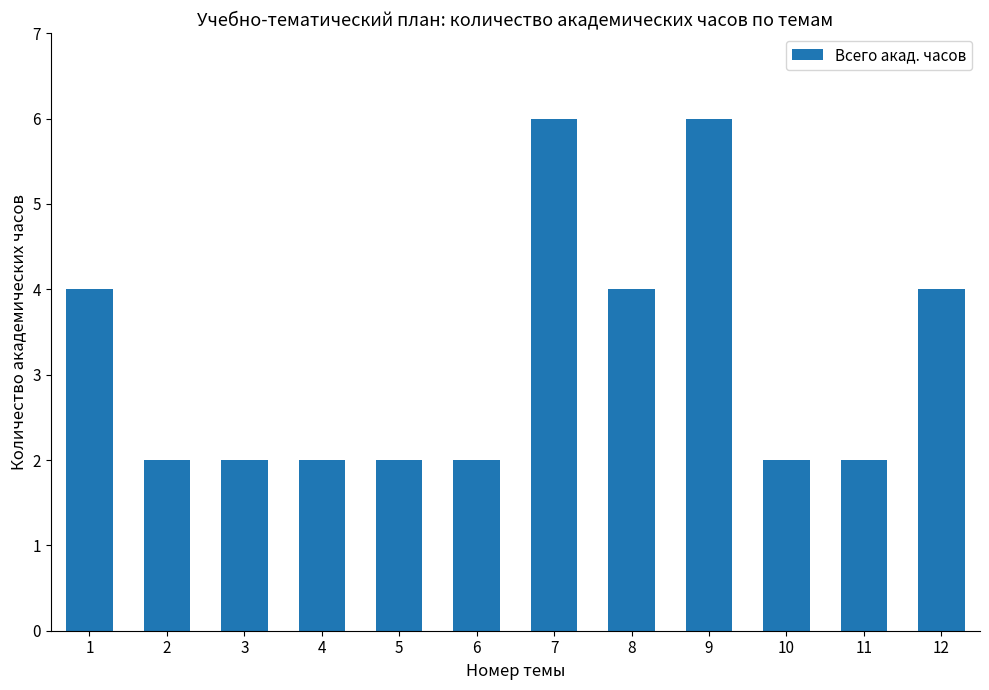

How many categories are shown in the chart?

12